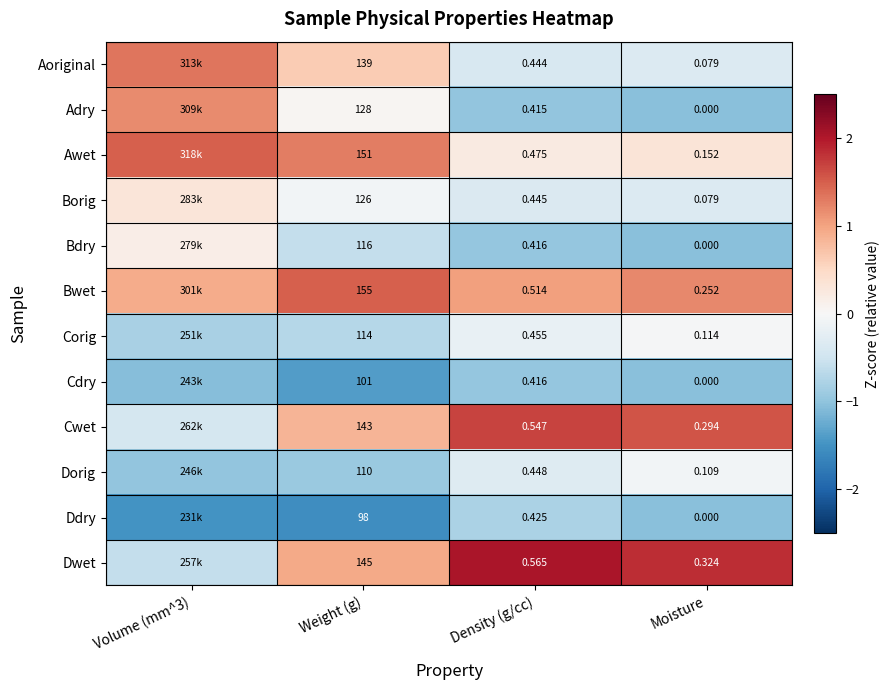

Between Density (g/cc) and Moisture, which series saw the biggest shift?

Ddry